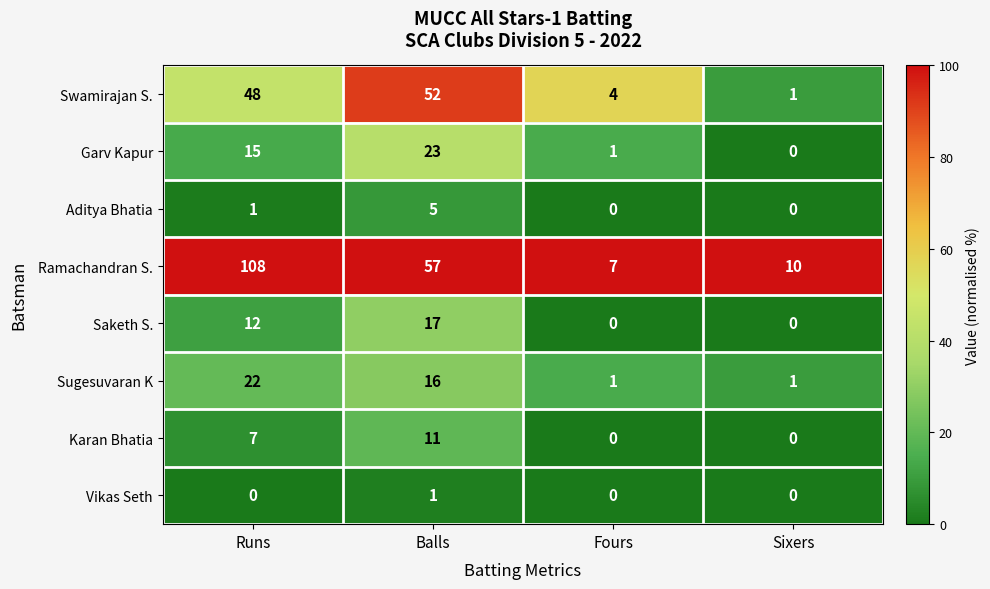

What is the maximum value for Swamirajan S.?

52